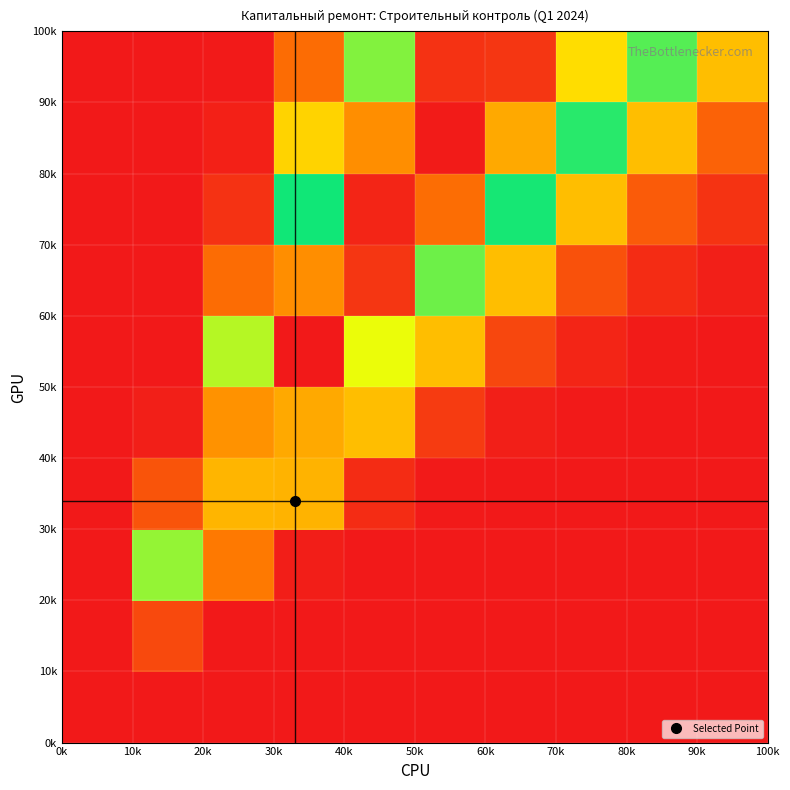

Count the number of categories in the chart.

10